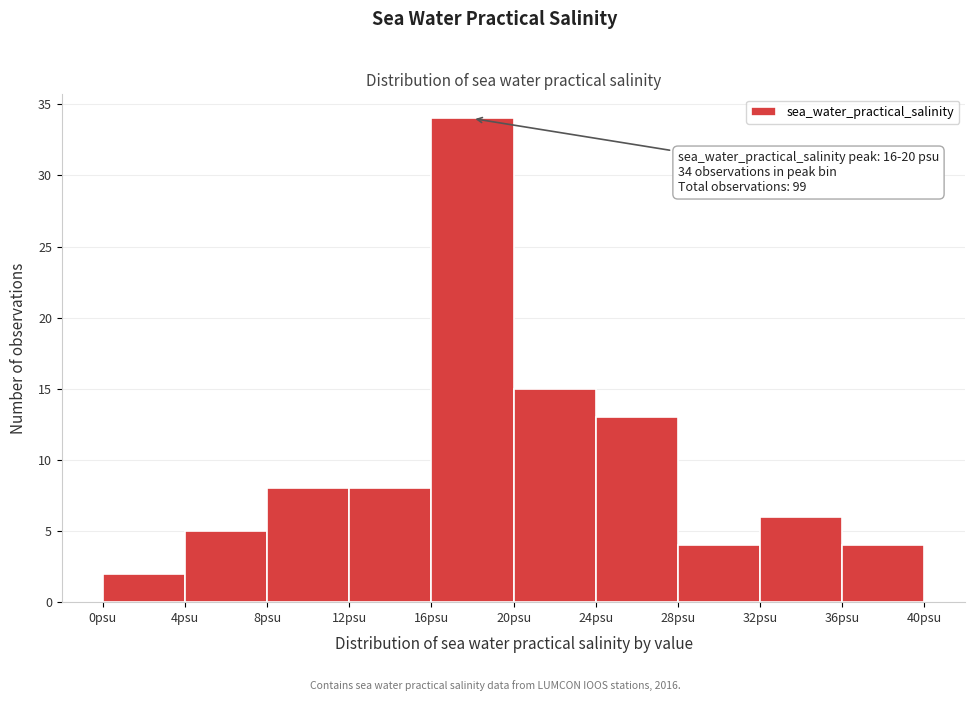

Which range on the x-axis has the tallest bar?

16 to 20